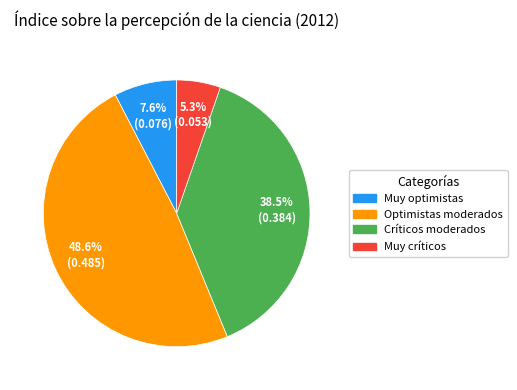

Rank the categories by value from highest to lowest.

Optimistas moderados, Críticos moderados, Muy optimistas, Muy críticos